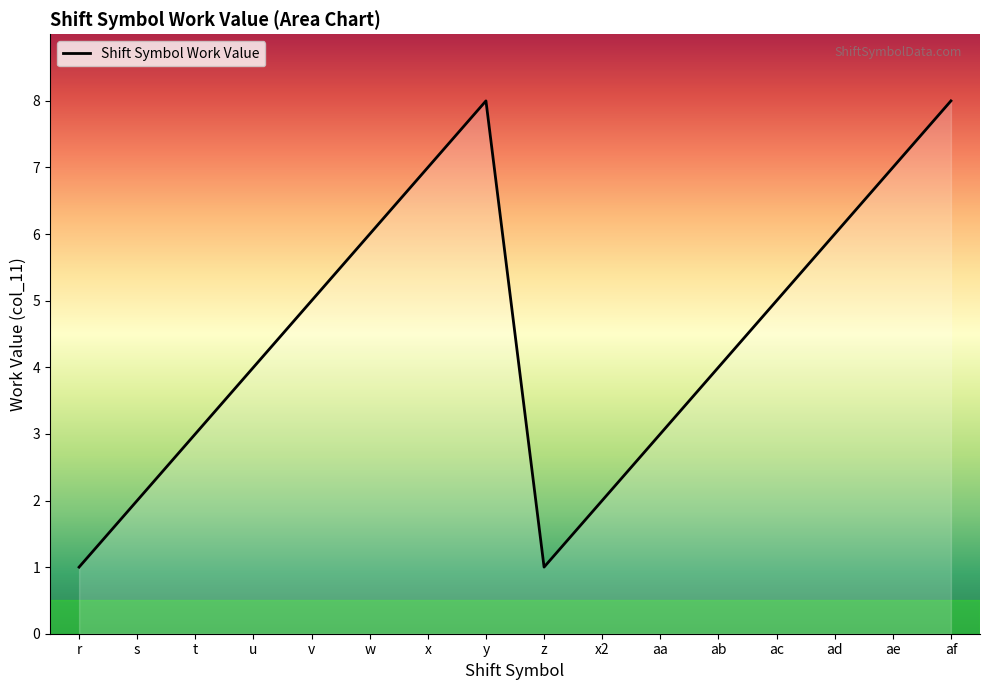

True or false: the data shows 3 at t.

True